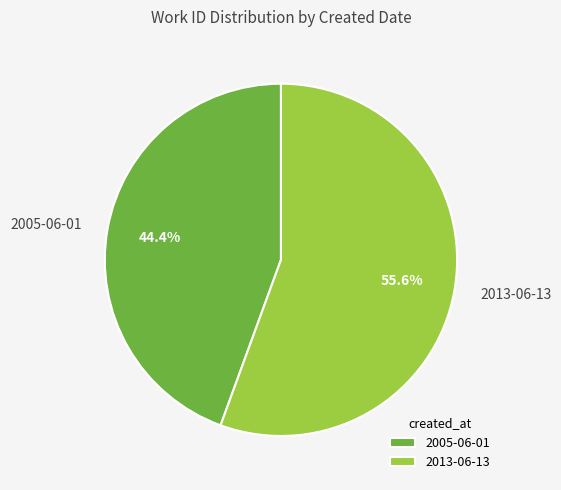

How many slices are in this pie chart?

2